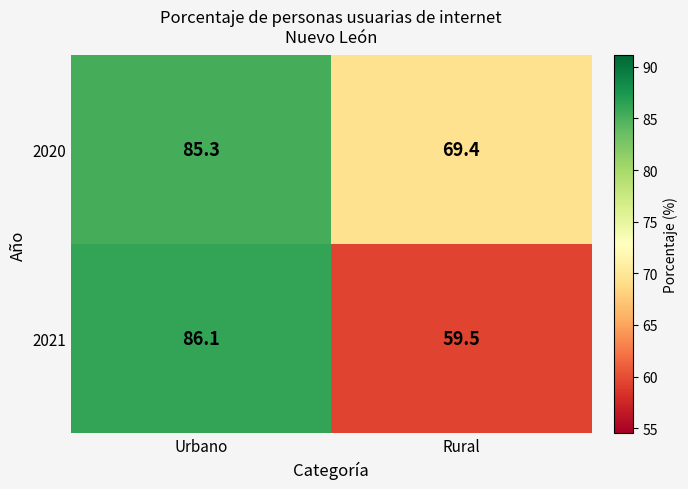

At how many categories does at least one series exceed 62?

2